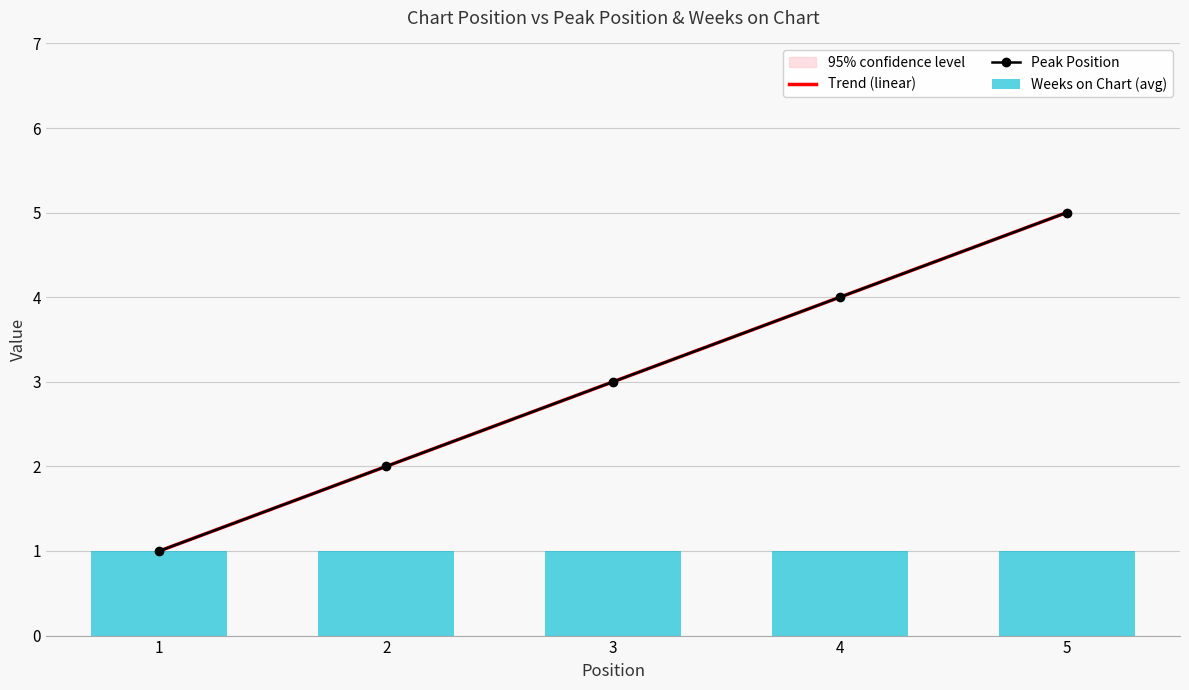

What is the ratio of the value at 2 to the value at 5?

0.4